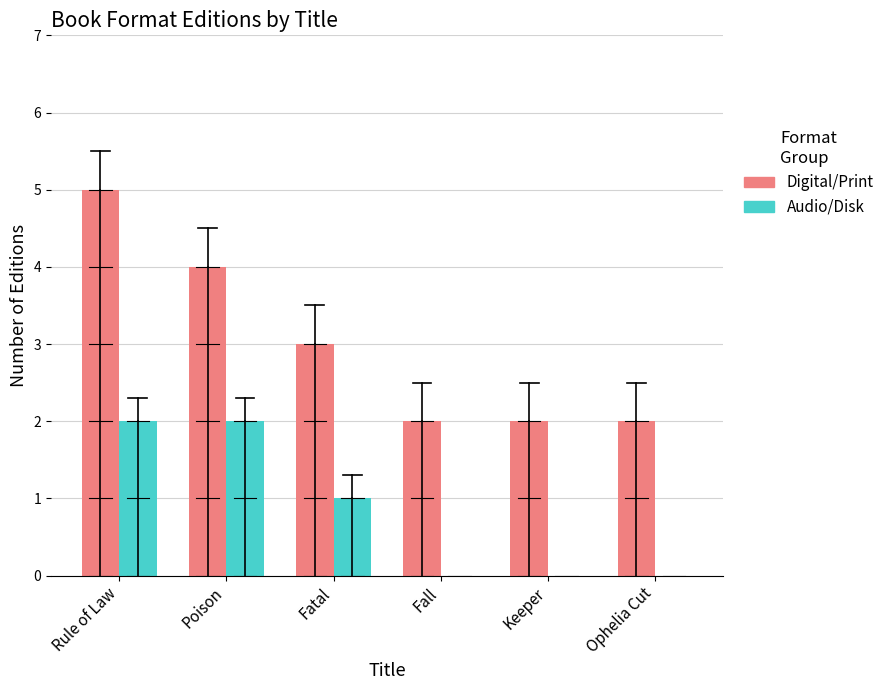

How many distinct data groups are displayed?

2